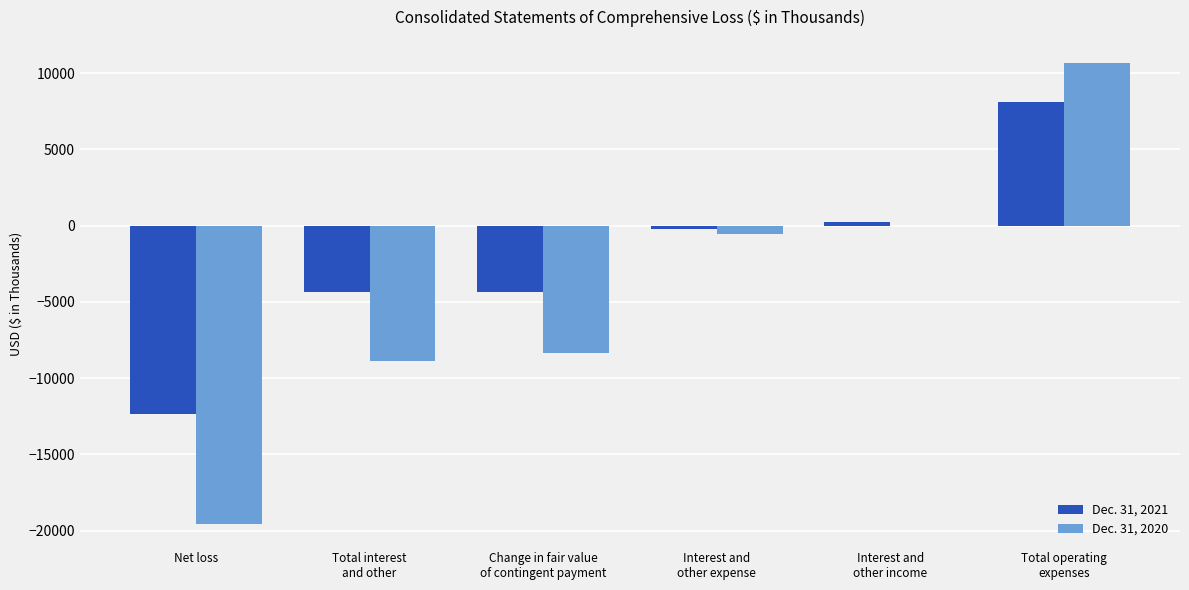

The value of Dec. 31, 2020 at Net loss is -26773. True or false?

False